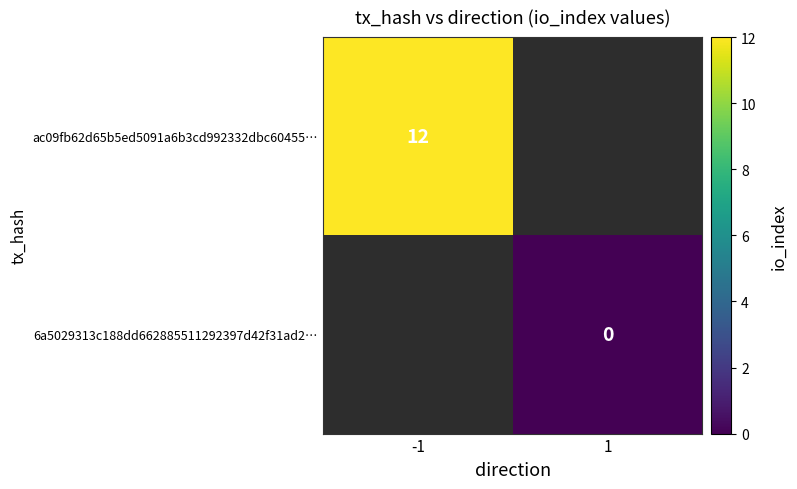

The ac09fb62d65b5ed5091a6b3cd992332dbc60455… series shows 19 at -1. True or false?

False